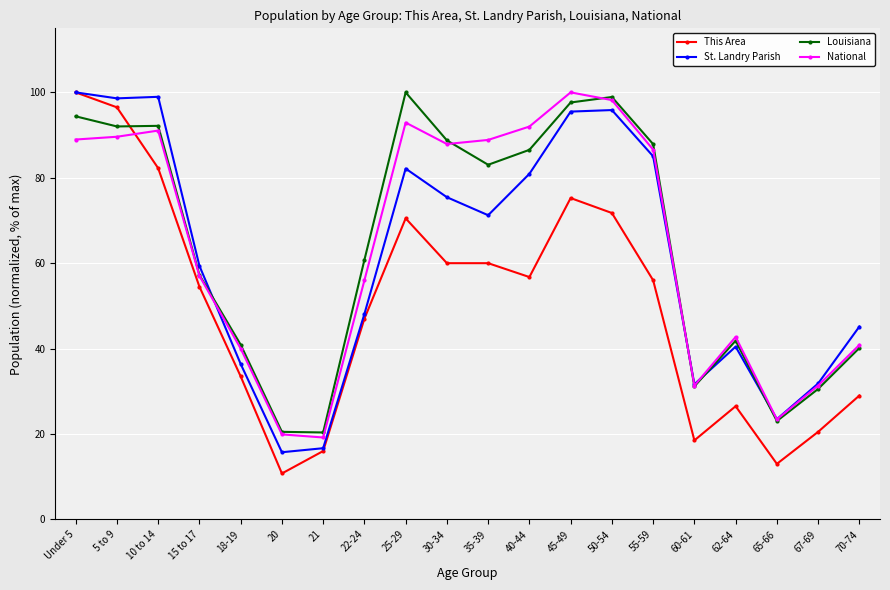

Between which two adjacent categories do This Area and Louisiana first intersect?

5 to 9 and 10 to 14